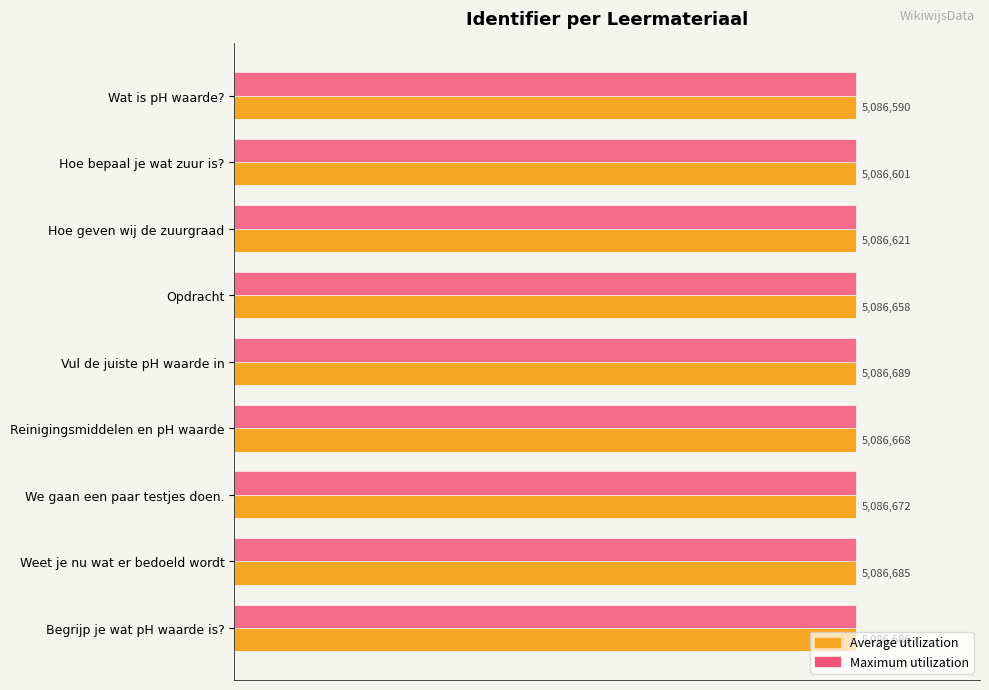

What are all the series names shown in the legend?

Average utilization, Maximum utilization